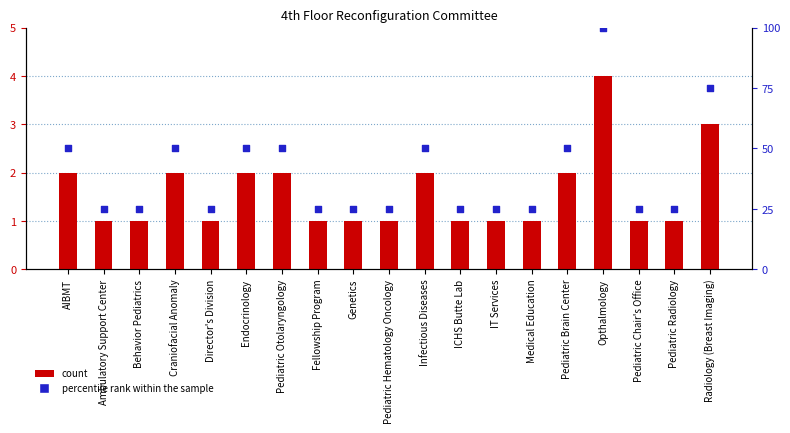

At which category is the sum across all series the highest?

Opthalmology